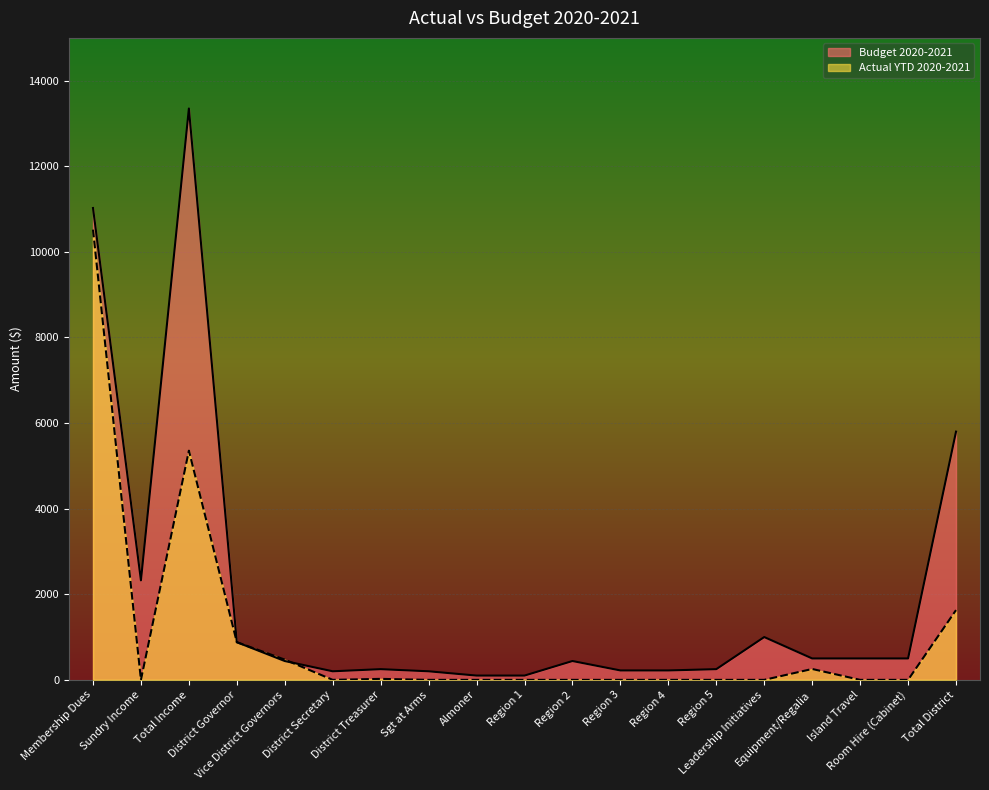

What are all the series names shown in the legend?

Budget 2020-2021, Actual YTD 2020-2021